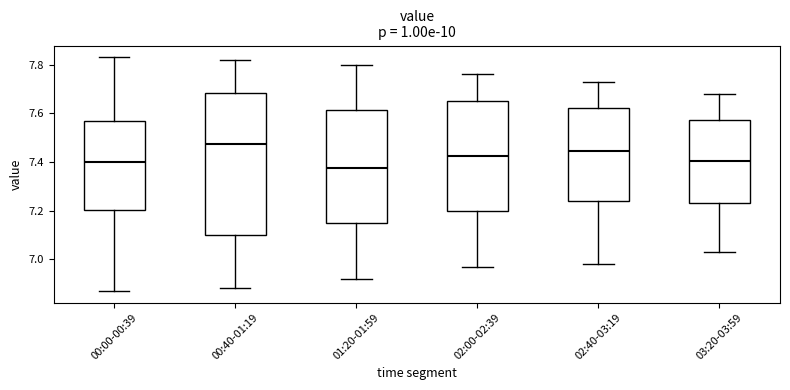

Which box's median line is the lowest?

01:20-01:59